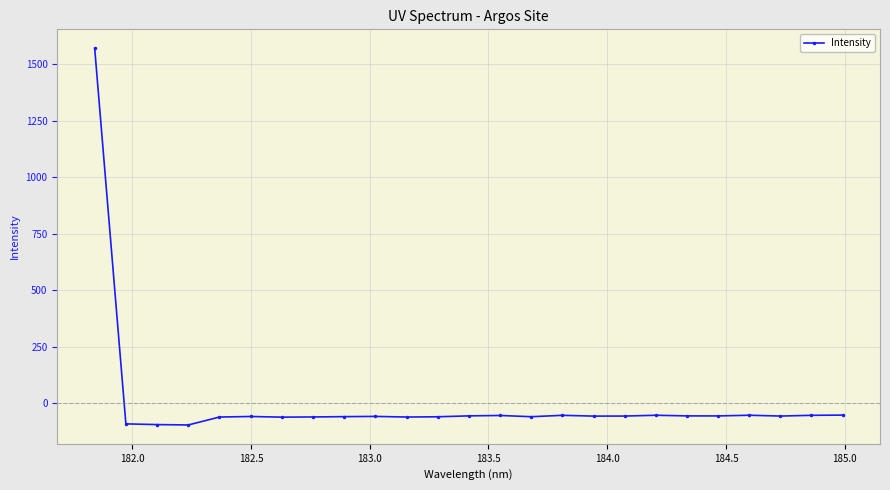

What is the minimum value shown in the chart?

-96.1